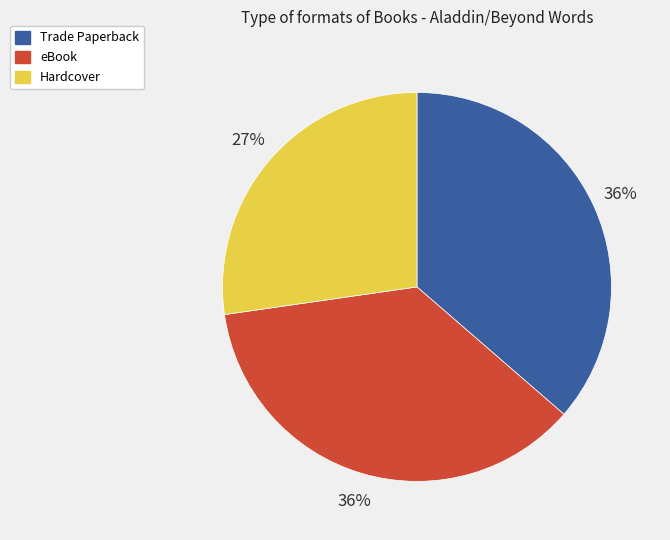

Count the number of slices in the pie.

3